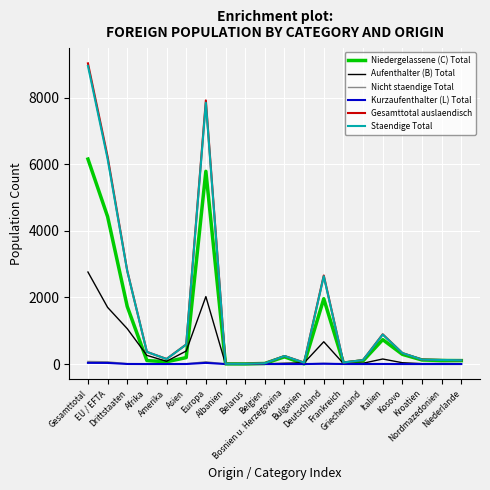

The value of Staendige Total at Drittstaaten is 1046. True or false?

False